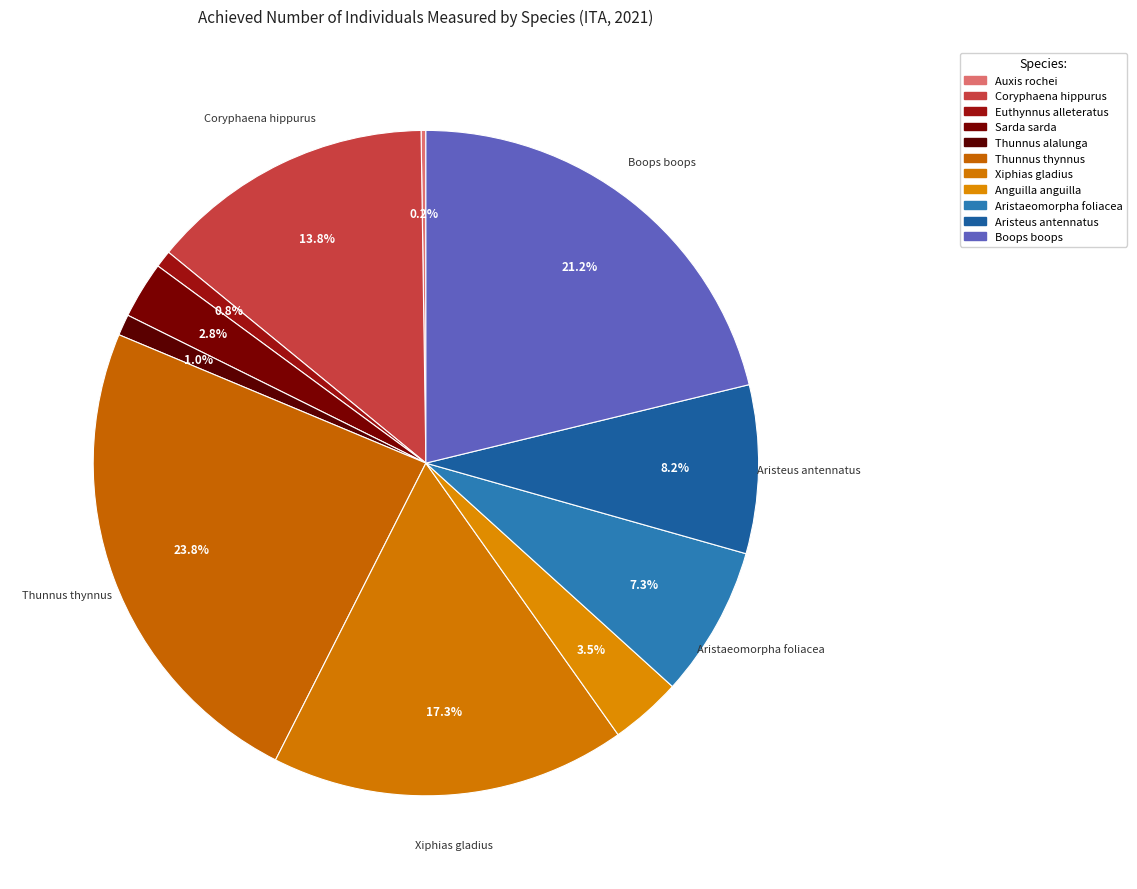

What is the largest slice in the pie chart?

Thunnus thynnus